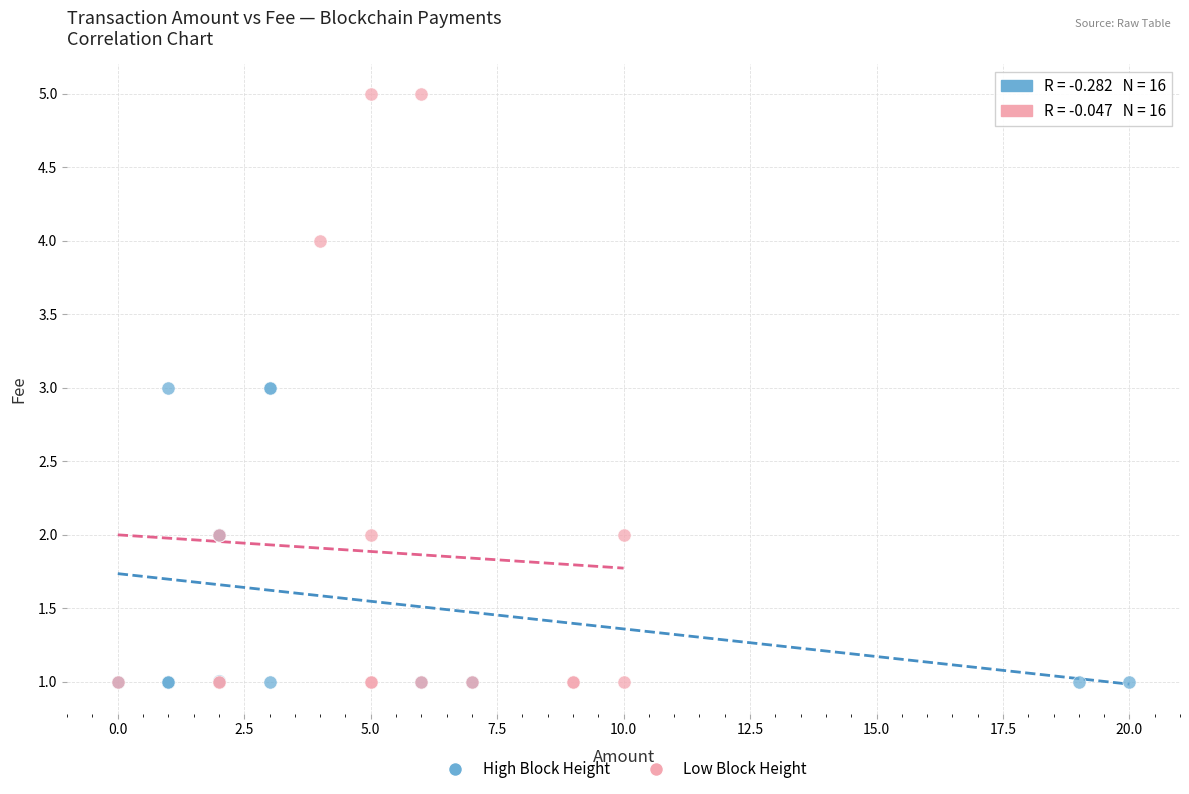

Which series reaches the maximum Y coordinate?

Low Block Height